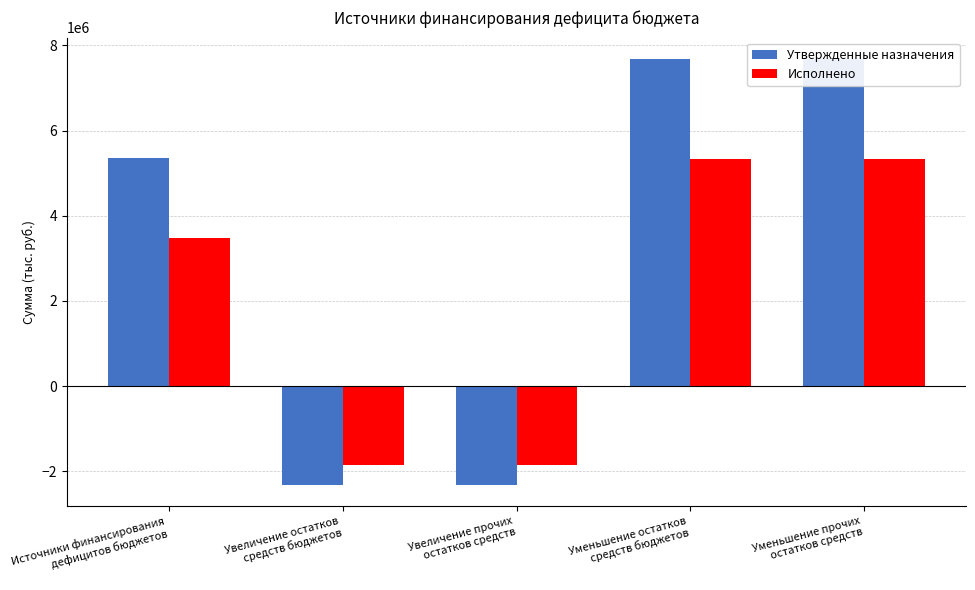

At which label does Утвержденные назначения first exceed 5366200?

Уменьшение остатков
средств бюджетов